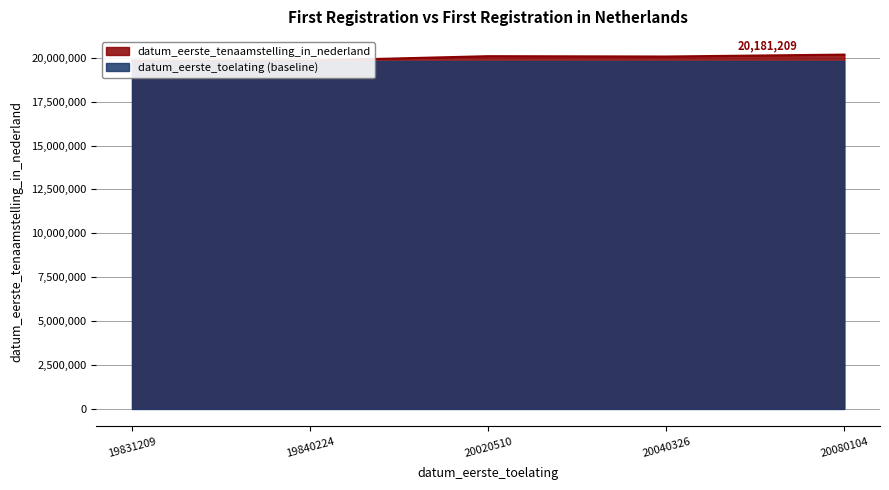

How many interior local valleys (lower than both neighbors) does the data have?

1